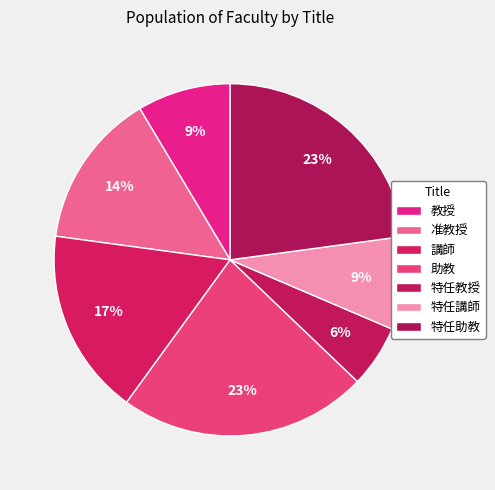

What percentage is the 特任教授 slice, to the nearest percent?

6%